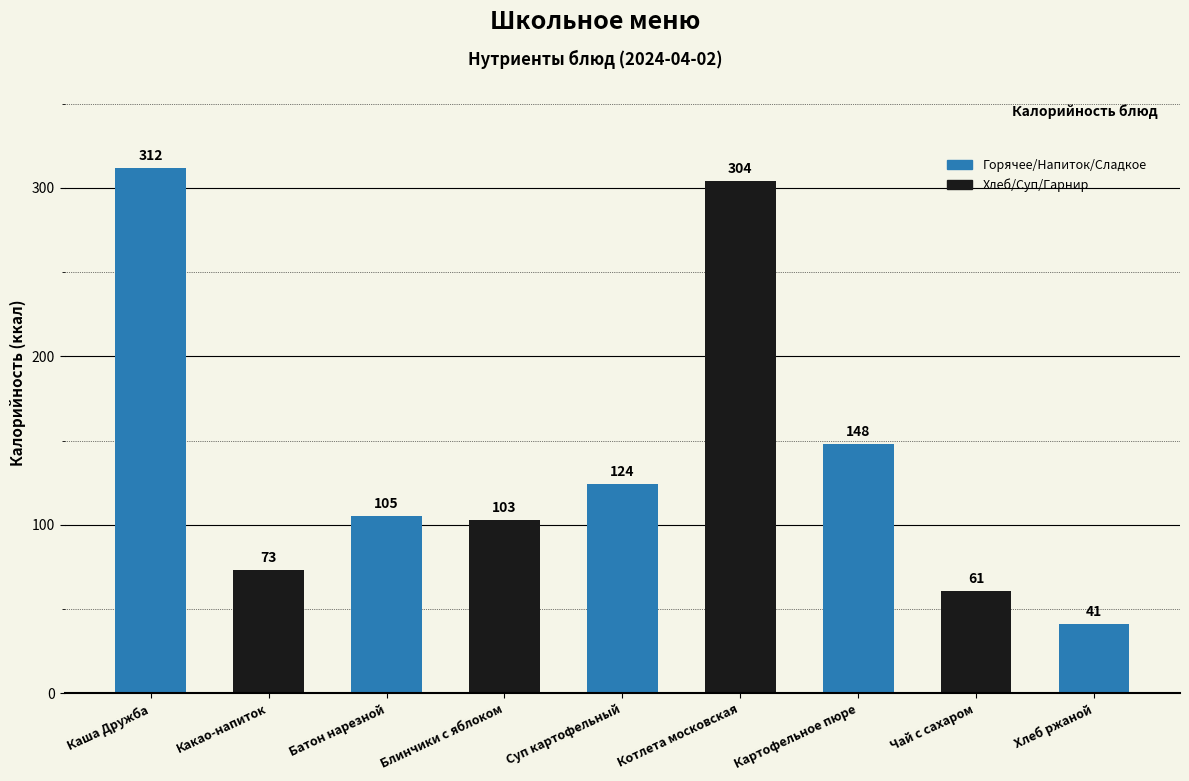

Which category has the lowest value across all series?

Хлеб ржаной